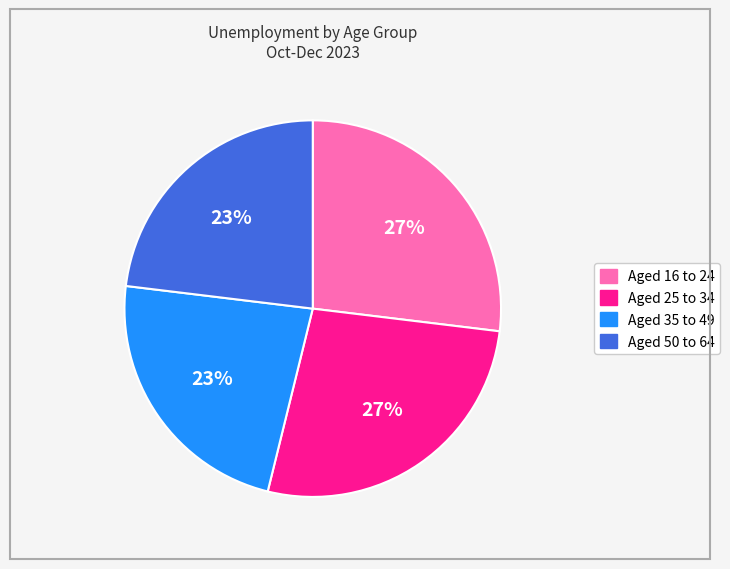

Is it true that Aged 16 to 24 is 40% of the pie?

False